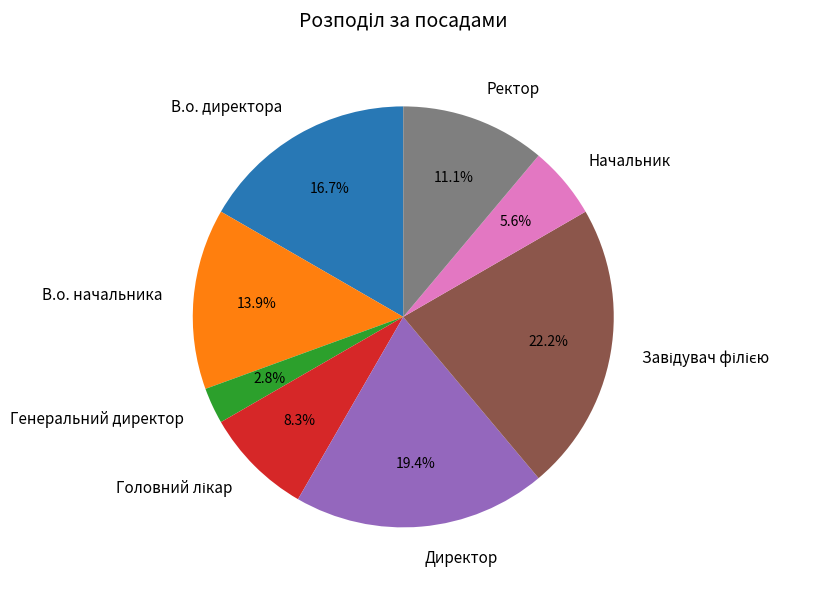

To the nearest percent, what is the difference between the largest and smallest slice percentages?

19%